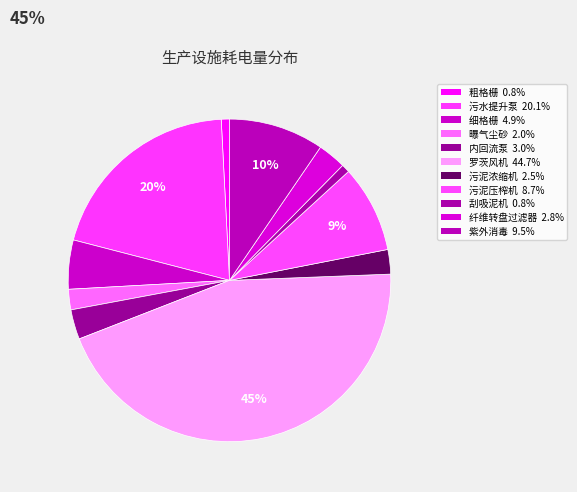

To the nearest percent, what is the average slice percentage?

9%